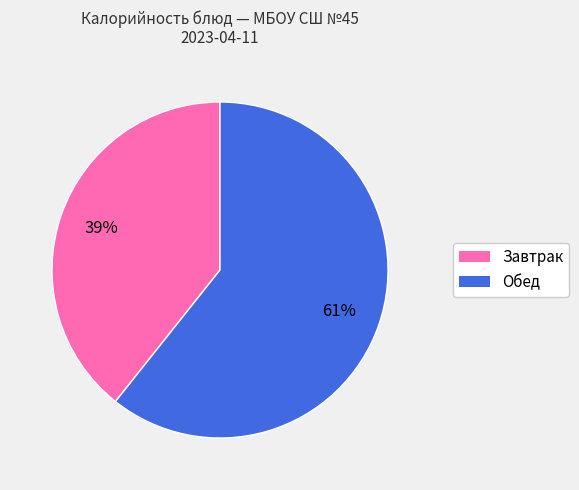

Is there any slice that represents more than half of the pie?

Yes